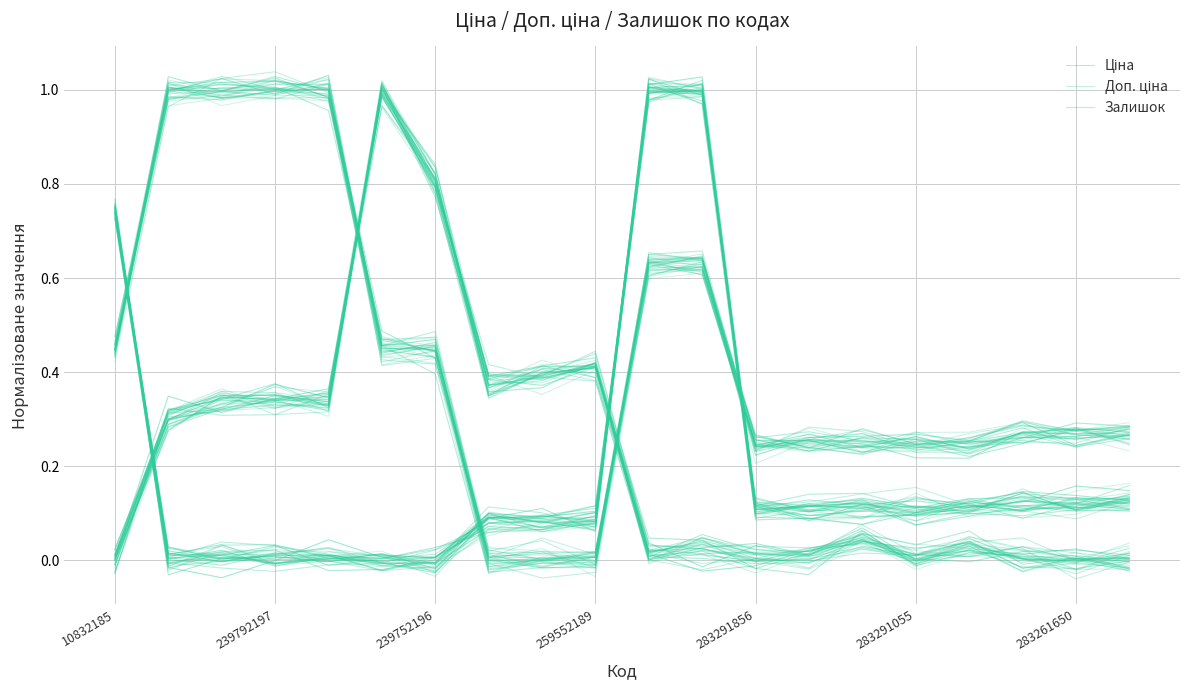

Which category has the highest value in the Доп. ціна series?

239792197